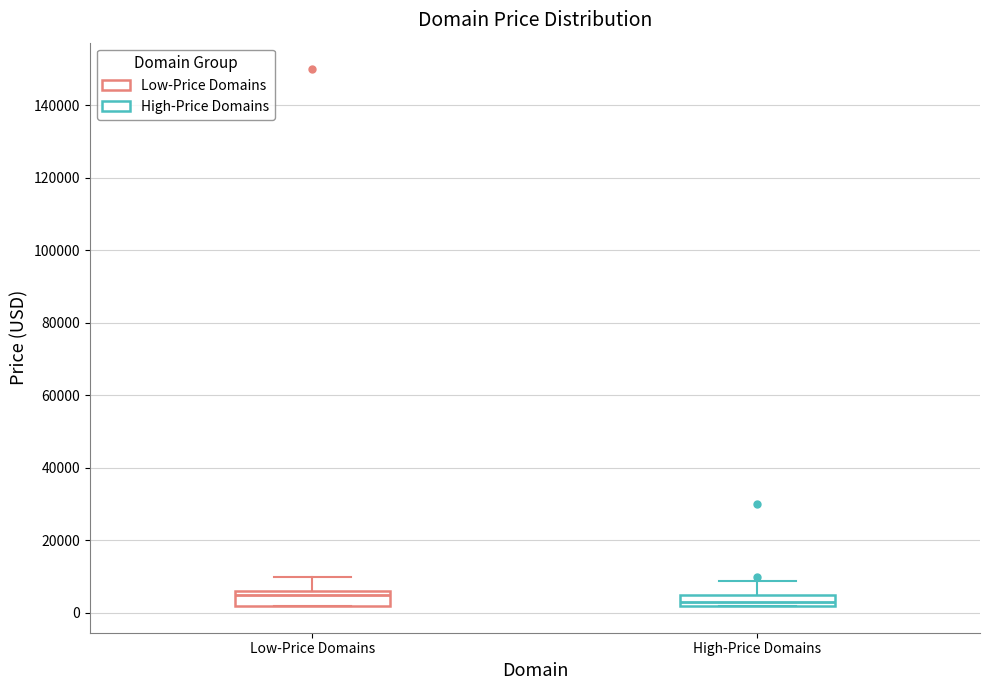

Reading left to right, read every box against the y-axis: the position of its median line, the range the box covers, and the ends of its whiskers. The values are not printed on the chart, so give them approximately, as read against the axis.

Low-Price Domains: median 4000, box 2000 to 6000, whiskers 2000 to 10000
High-Price Domains: median 2000 (just above the box's lower edge), box 2000 to 4000, whiskers 2000 to 8000